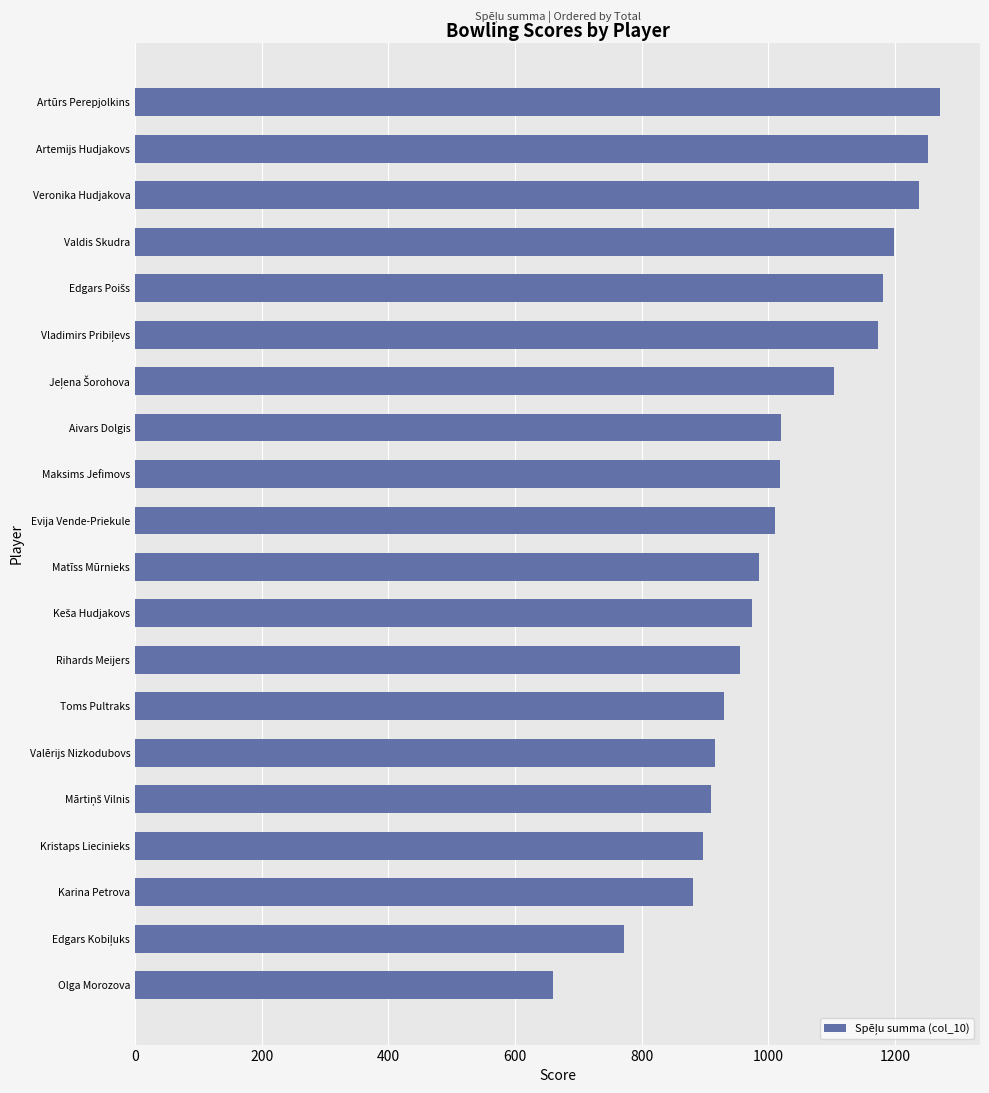

What is the approximate value at Artemijs Hudjakovs, to the nearest 10?

1250